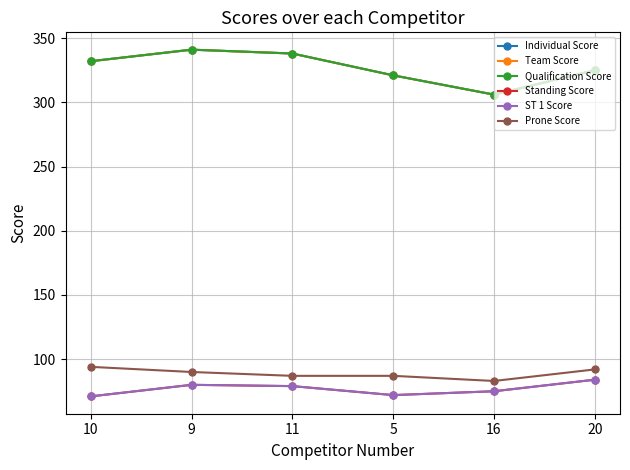

Does the chart have visible grid lines?

Yes